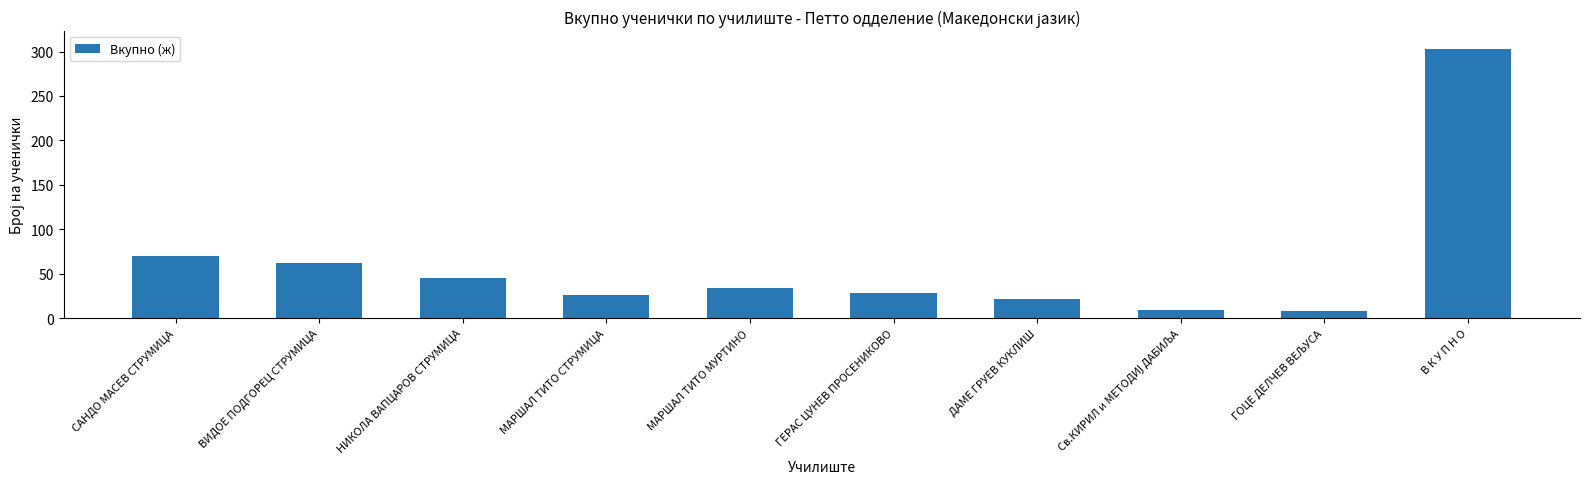

What is the sum of the values at ДАМЕ ГРУЕВ КУКЛИШ and САНДО МАСЕВ СТРУМИЦА?

91